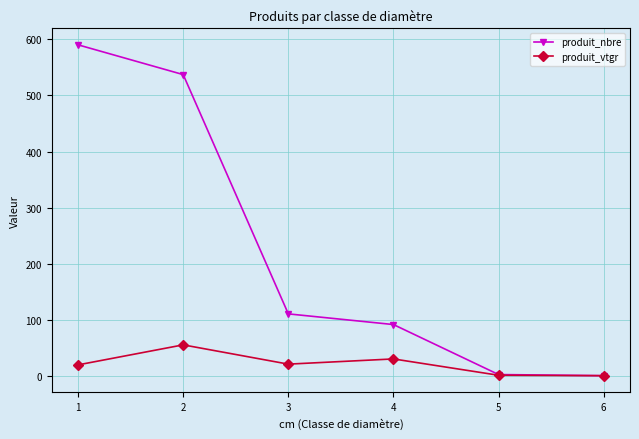

The value of produit_nbre at 4 is 92.0. True or false?

True